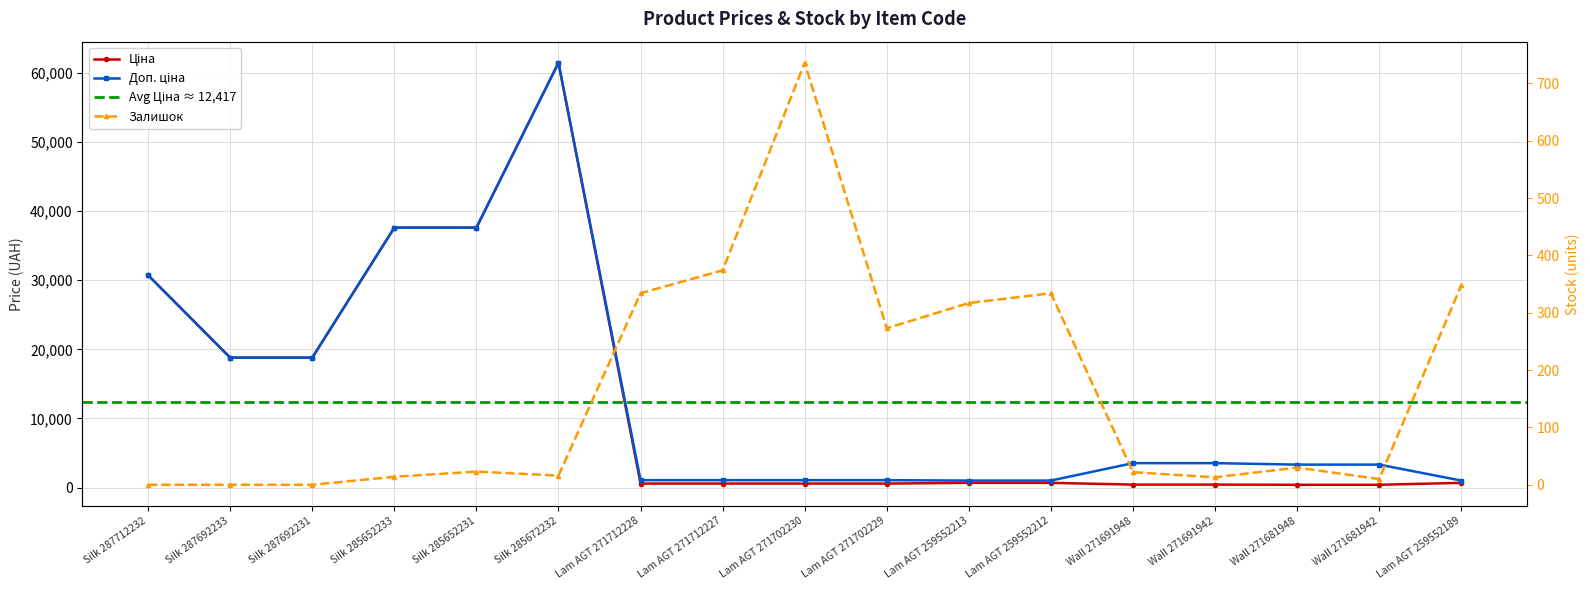

What is the label of the 17th point from the left?

Lam AGT 259552189